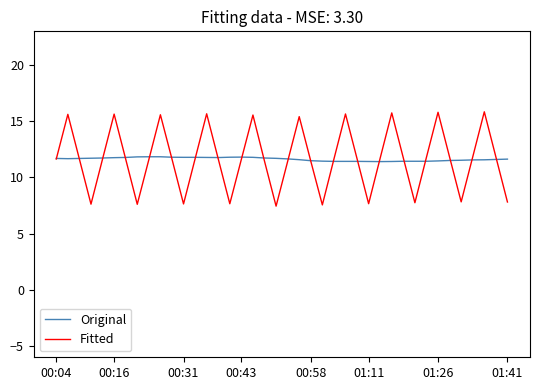

What is the smallest value displayed?

7.4